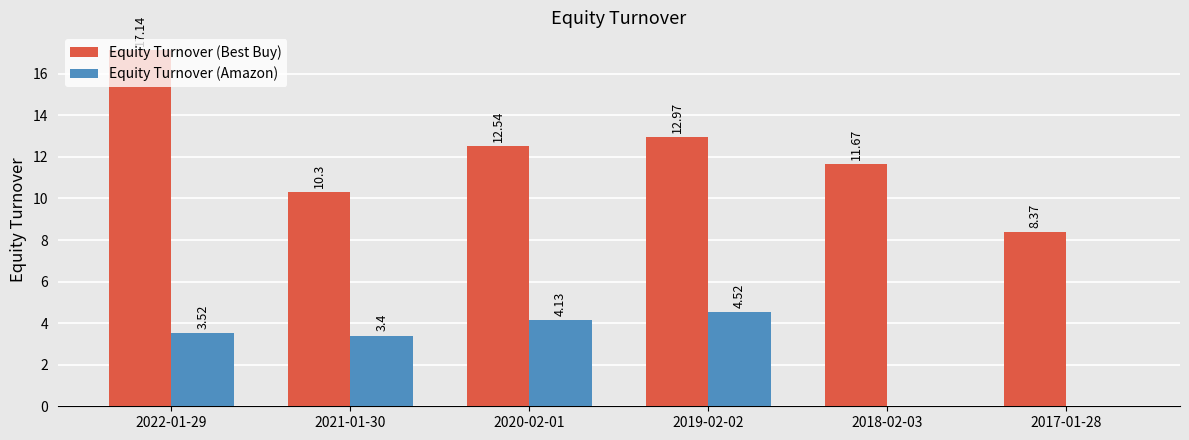

Is the value of Equity Turnover (Amazon) at 2017-01-28 greater than the value of Equity Turnover (Best Buy) at 2021-01-30?

No